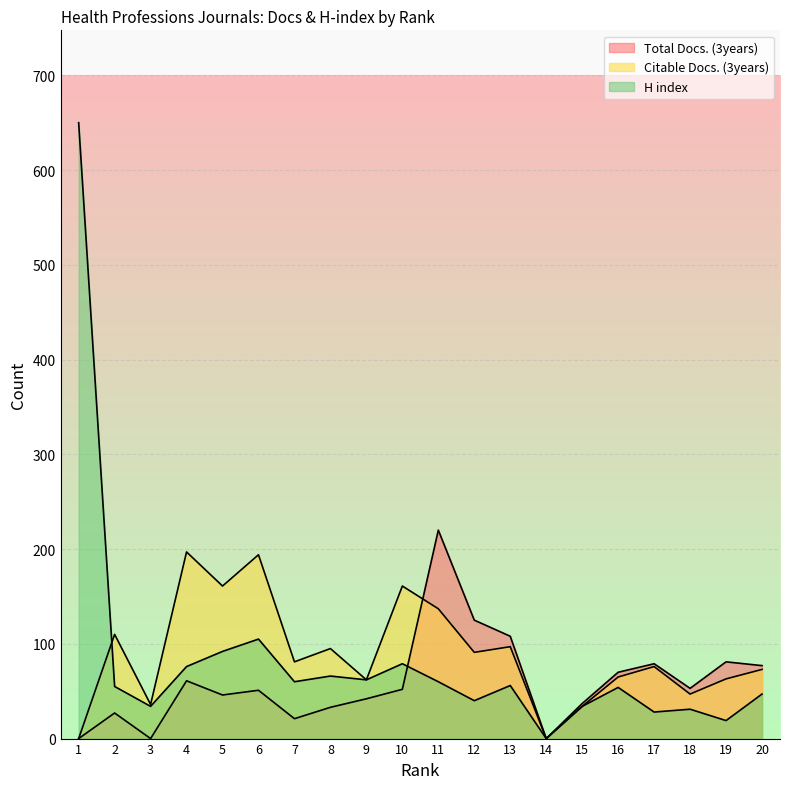

True or false: Citable Docs. (3years) has a value of 91 at 12.

True